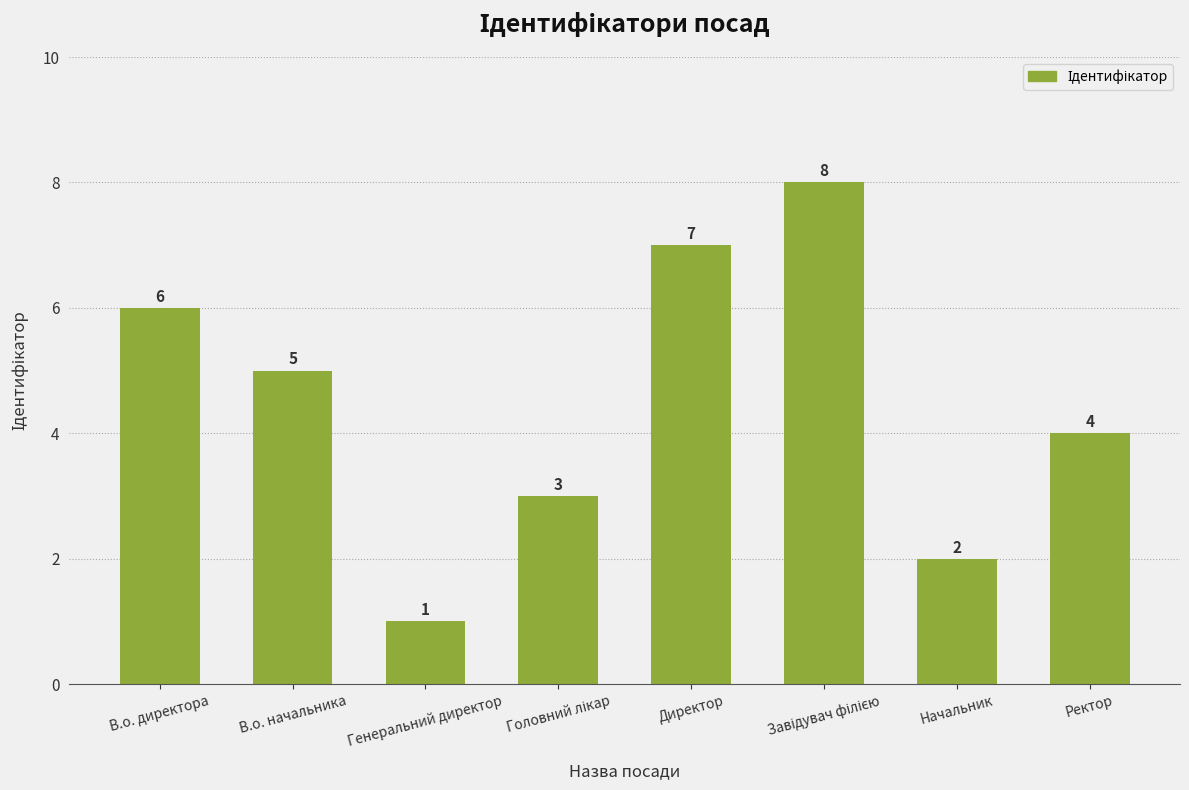

What position from the right is В.о. директора?

8